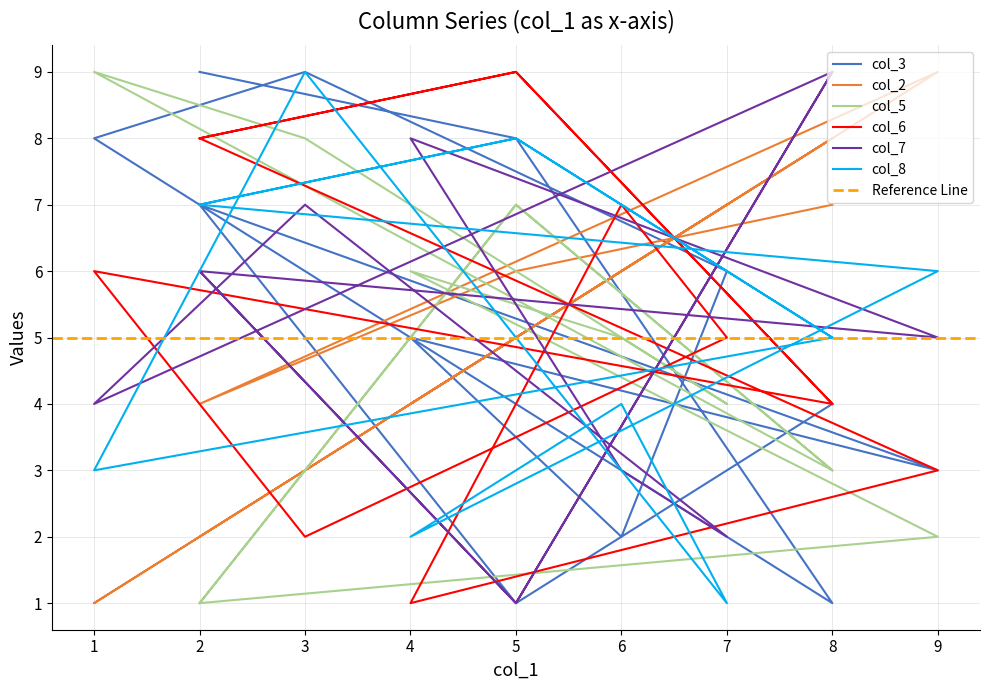

How many col_6 values are between 4 and 8?

7